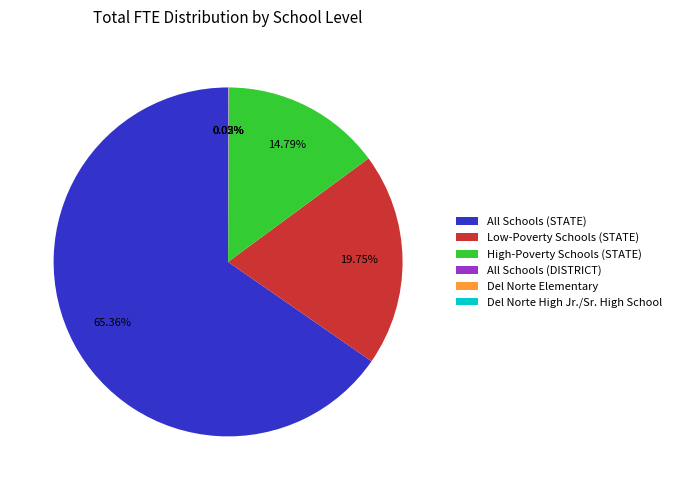

What is the majority slice?

All Schools (STATE)